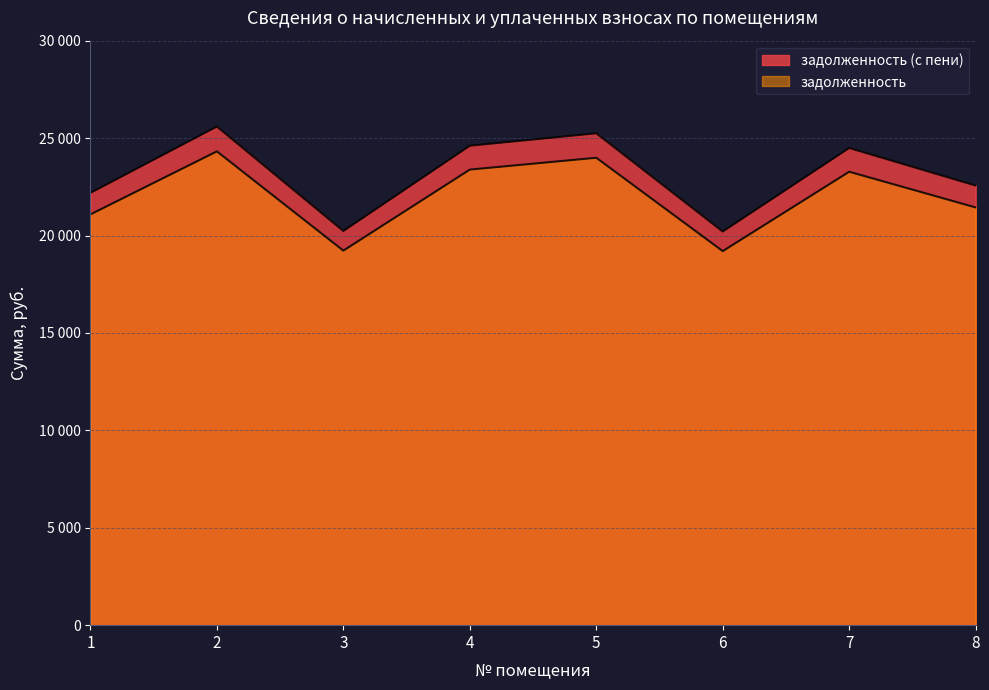

Rank the series by their average value, from highest to lowest.

задолженность (с пени), задолженность